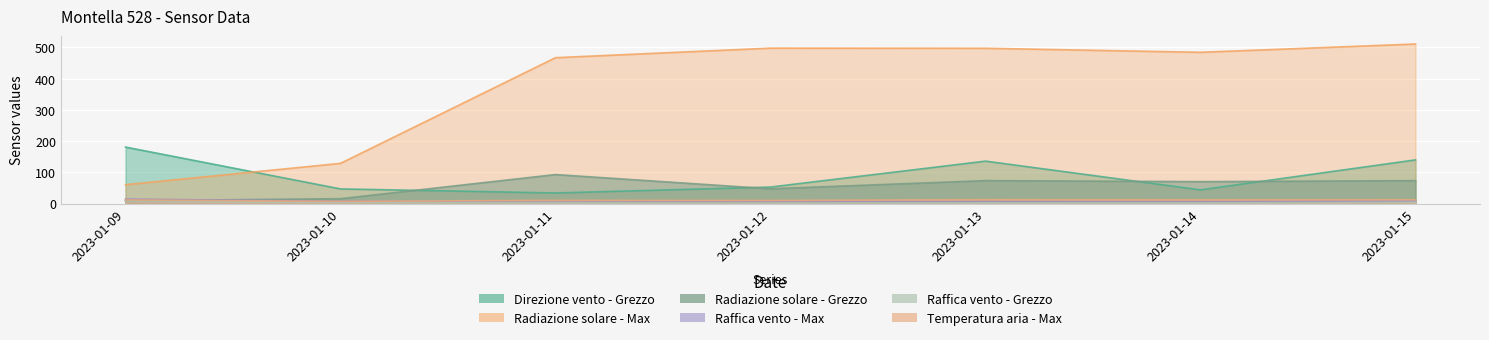

Which series has the largest total across all categories?

Radiazione solare - Max